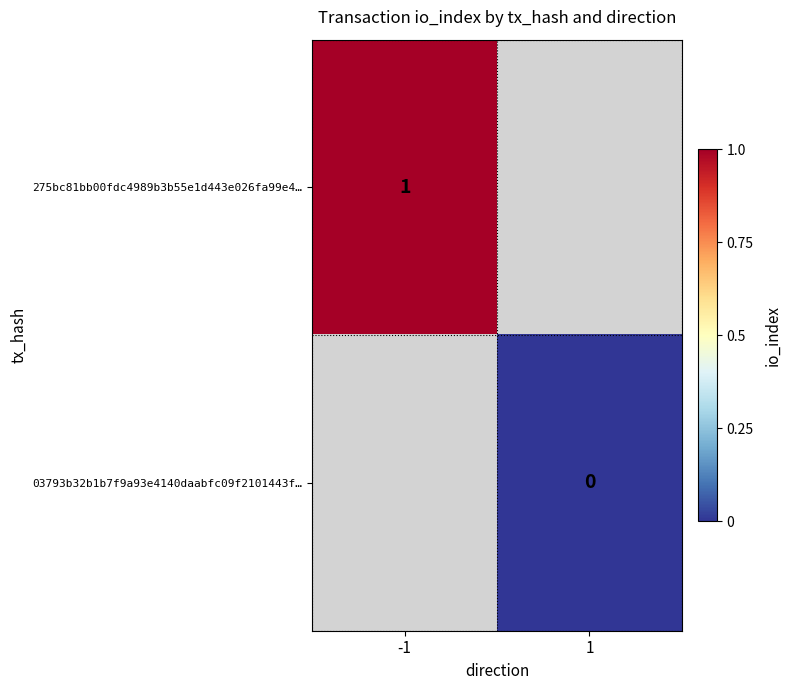

Is the value of 275bc81bb00fdc4989b3b55e1d443e026fa99e4… at -1 greater than the value of 03793b32b1b7f9a93e4140daabfc09f2101443f… at 1?

Yes